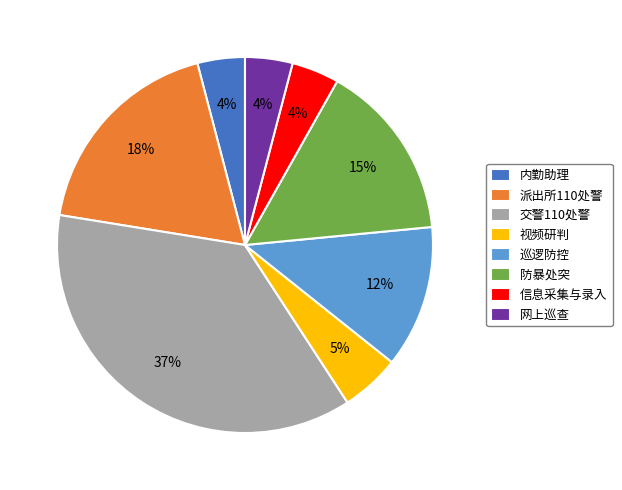

Is 巡逻防控 the majority of the pie?

No